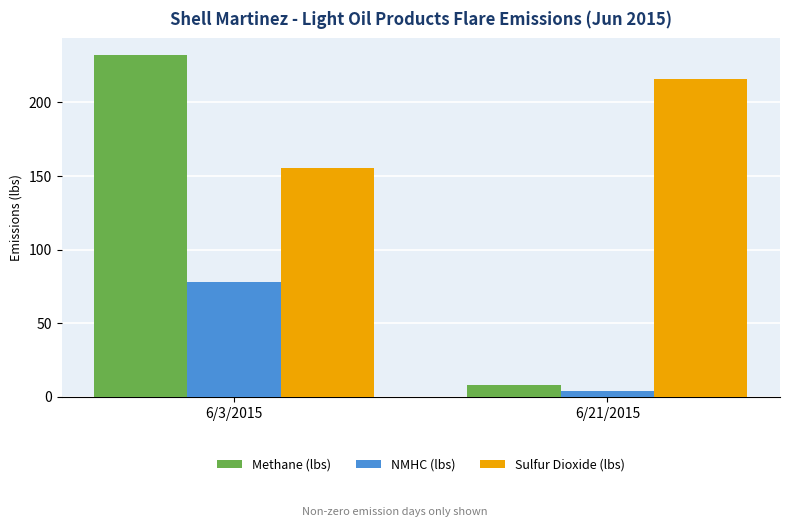

Which series has the largest total across all categories?

Sulfur Dioxide (lbs)